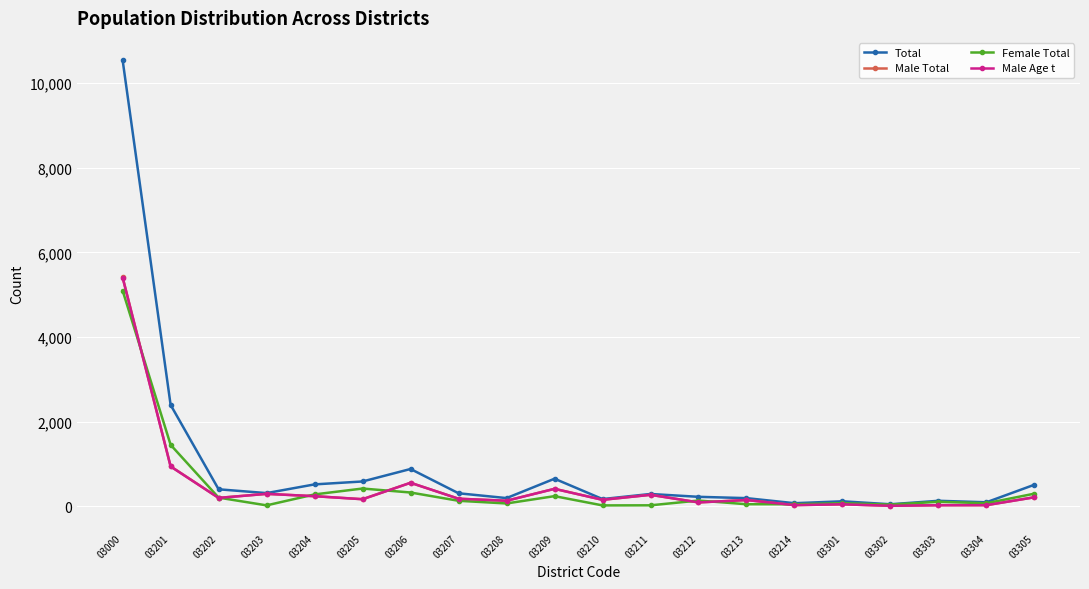

At which label does Female Total first exceed 126?

03000